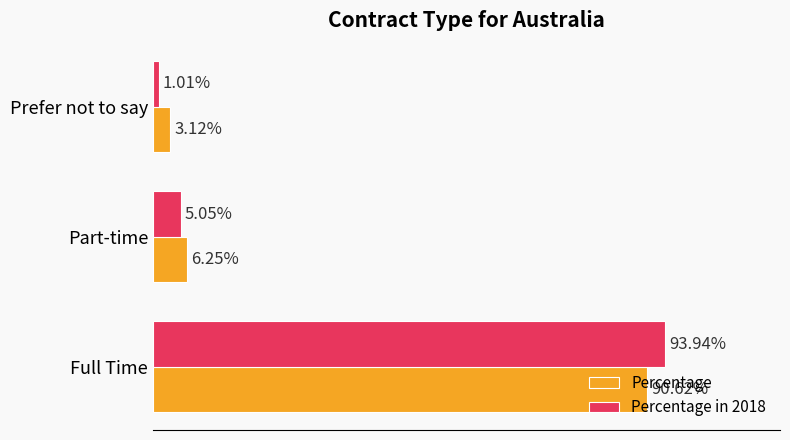

Which series has the largest range (max minus min)?

Percentage in 2018